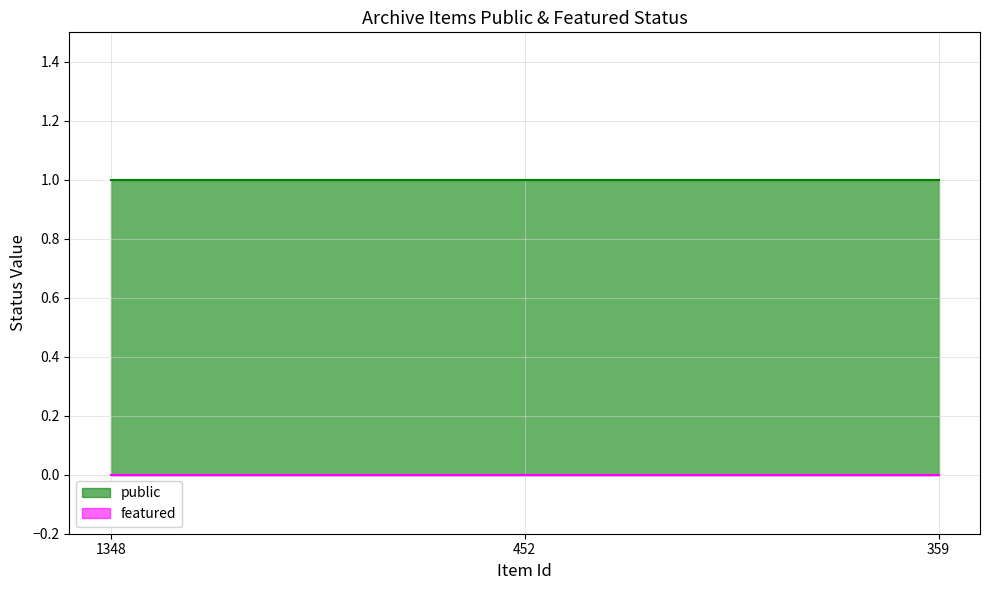

Rank the series by their average value, from lowest to highest.

featured, public